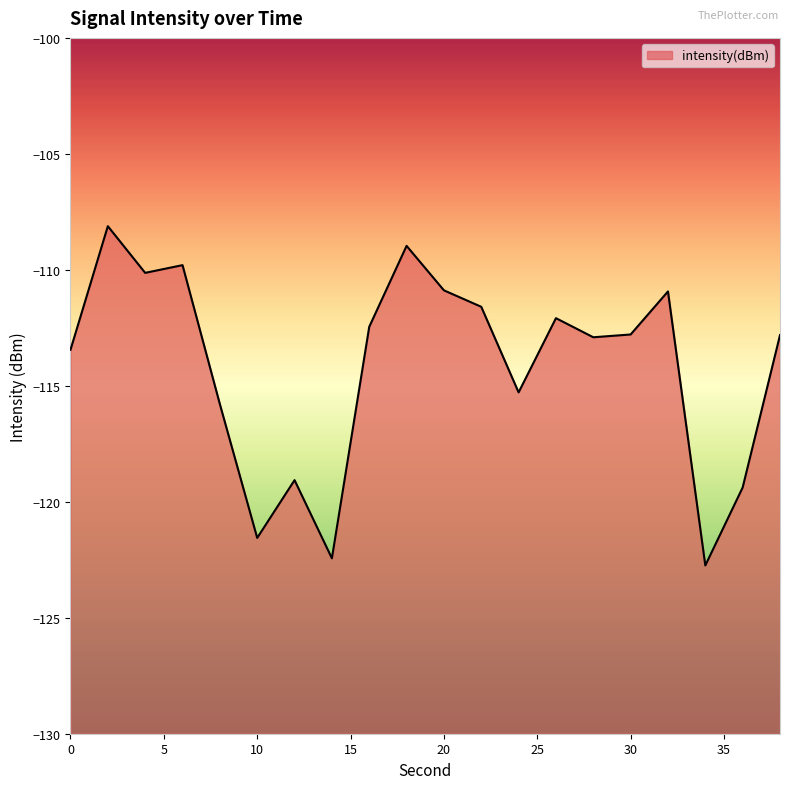

How many lines are shown in the chart?

1